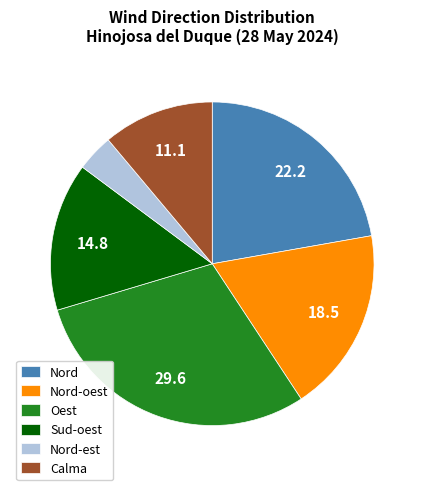

True or false: Nord-oest accounts for 12% of the total.

False